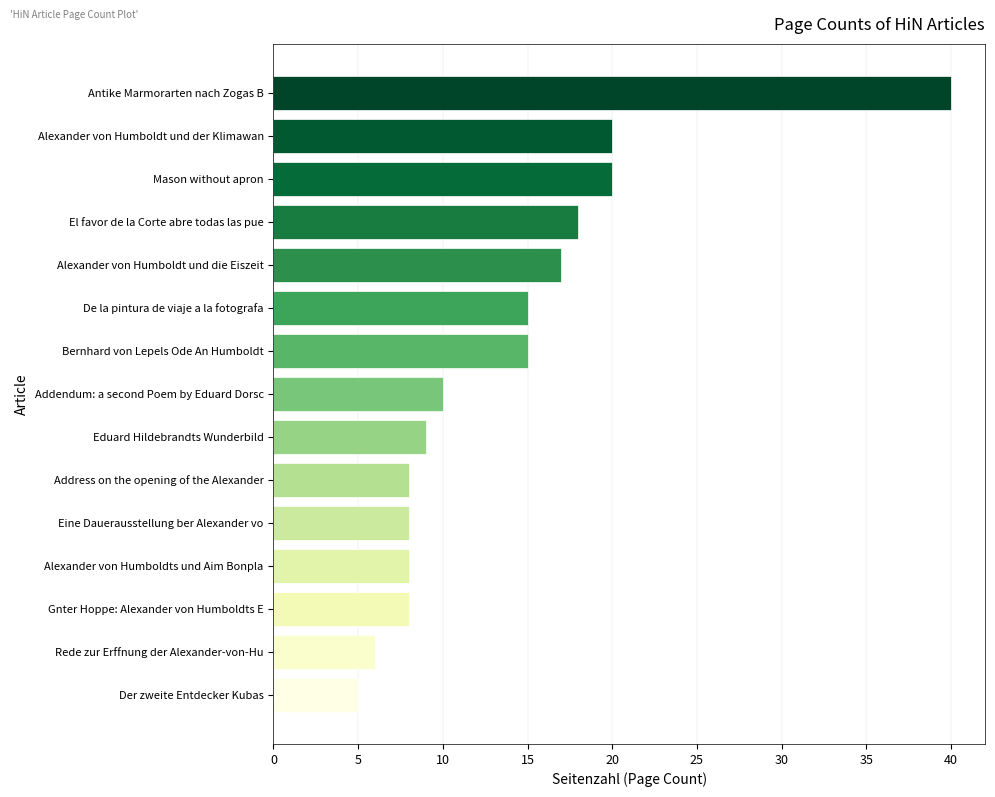

Between Rede zur Erffnung der Alexander-von-Hu and Alexander von Humboldts und Aim Bonpla, which is larger?

Alexander von Humboldts und Aim Bonpla